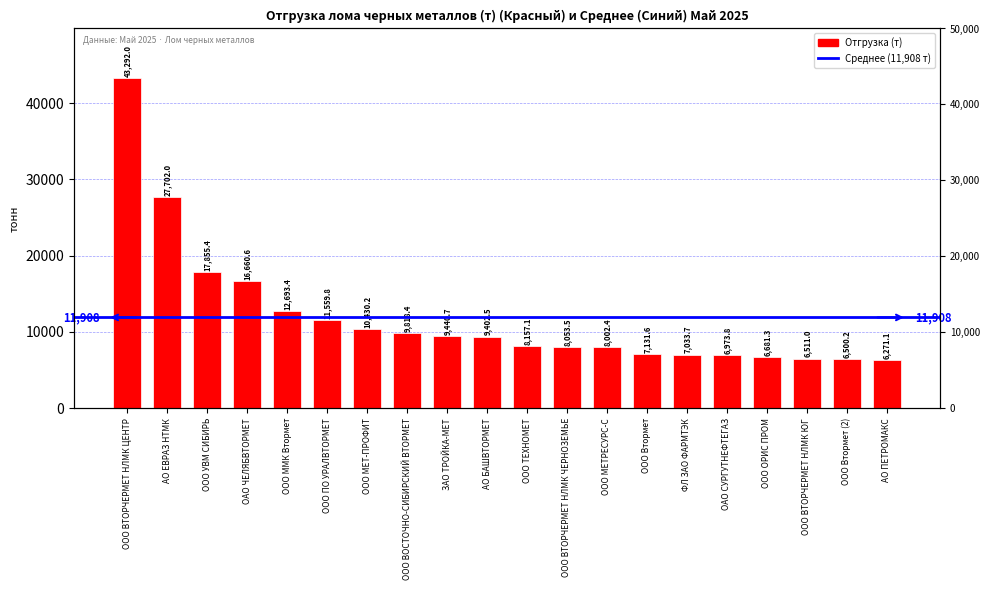

What is the difference between the values at ООО ВТОРЧЕРМЕТ НЛМК ЧЕРНОЗЕМЬЕ and ООО МЕТ-ПРОФИТ?

2376.8